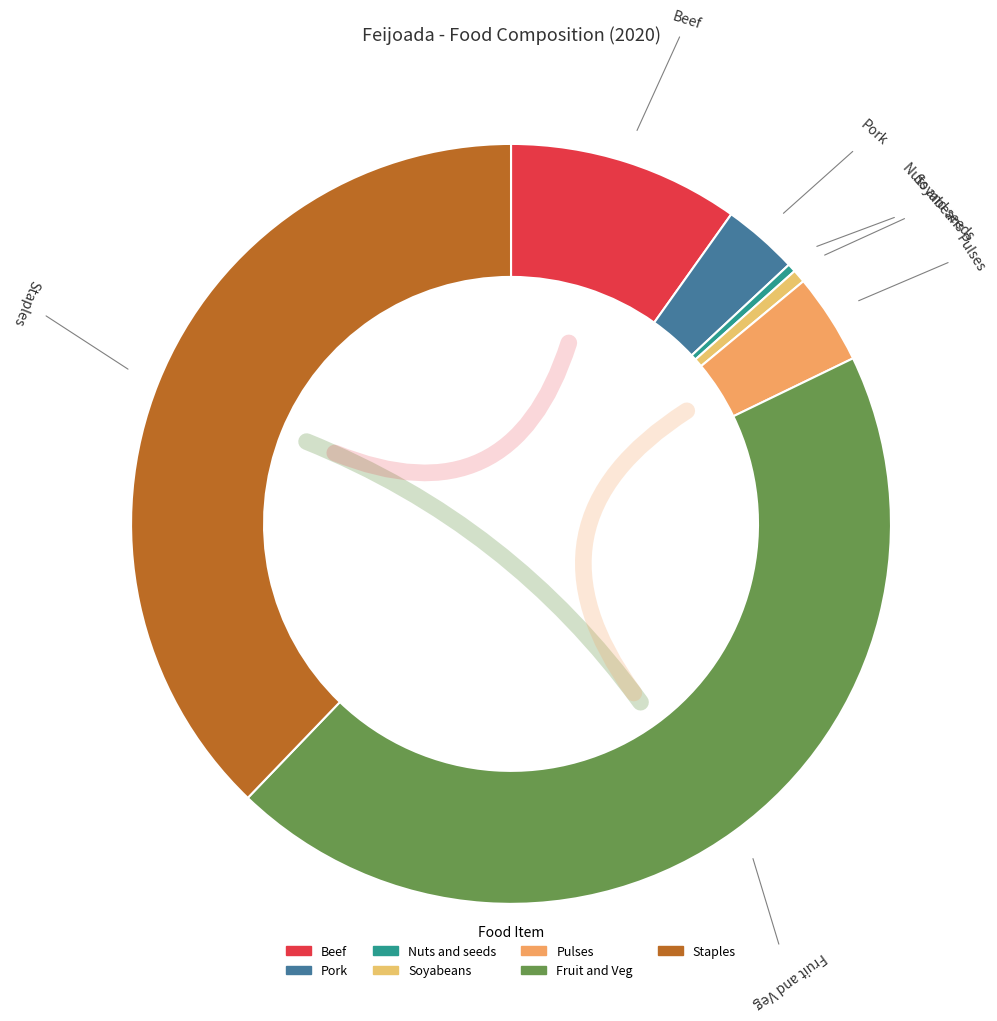

Which category has the biggest portion of the pie?

Fruit and Veg